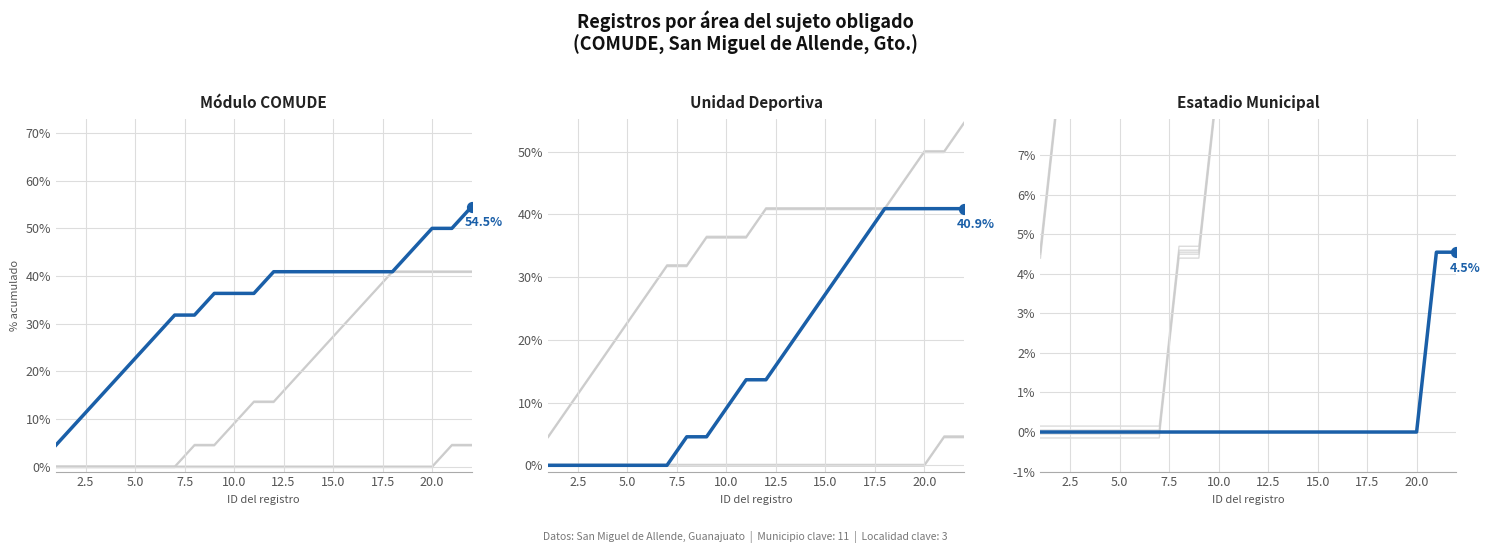

What are all the series names shown in the legend?

Módulo COMUDE, Unidad Deportiva, Esatadio Municipal